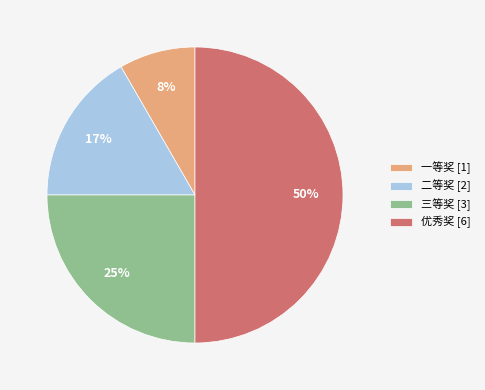

To the nearest percent, what is the difference between the largest and smallest slice percentages?

42%